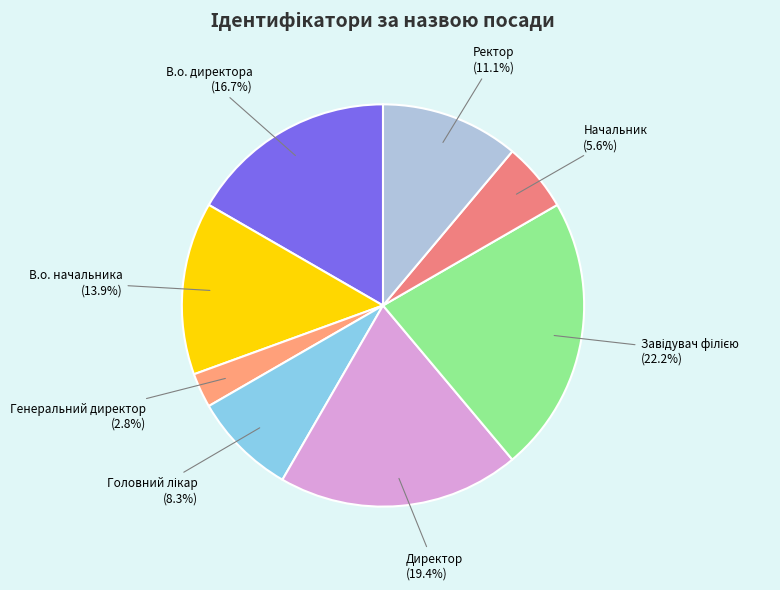

Rank the categories by value from lowest to highest.

Генеральний директор, Начальник, Головний лікар, Ректор, В.о. начальника, В.о. директора, Директор, Завідувач філією